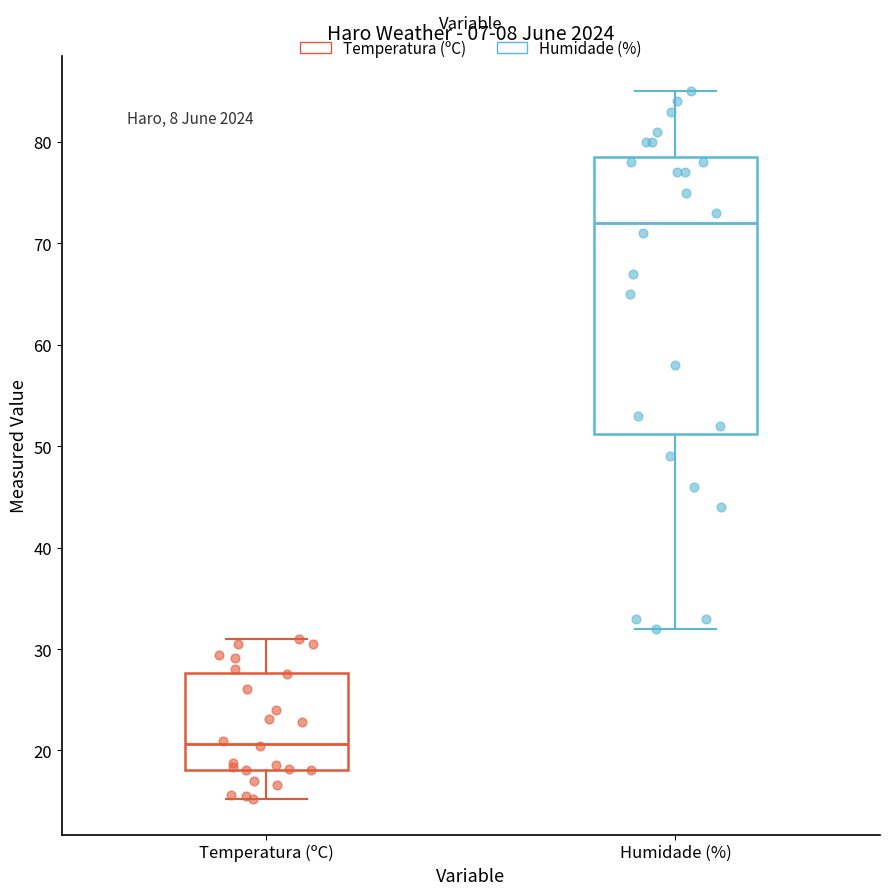

Where does the lower whisker of the box for Temperatura (ºC) end on the y-axis? The values are not printed on the chart, so give them approximately, as read against the axis.

15